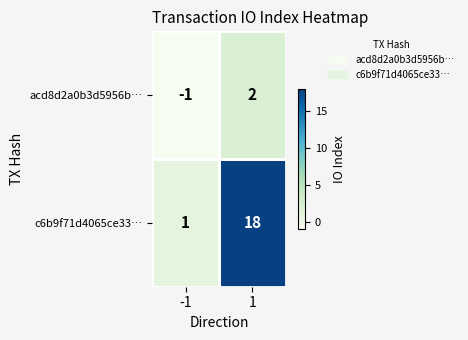

What is the highest value of the c6b9f71d4065ce33… series?

18